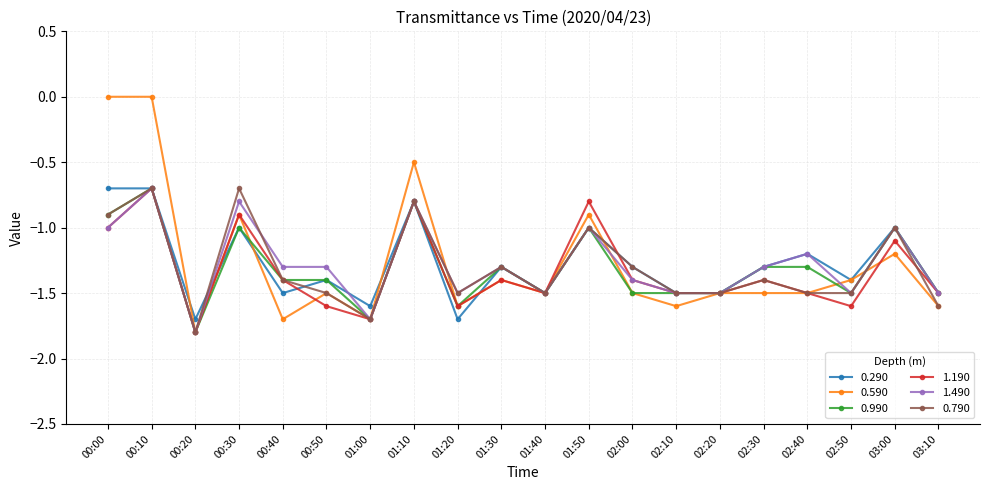

Which category has the lowest value in the 1.190 series?

00:20